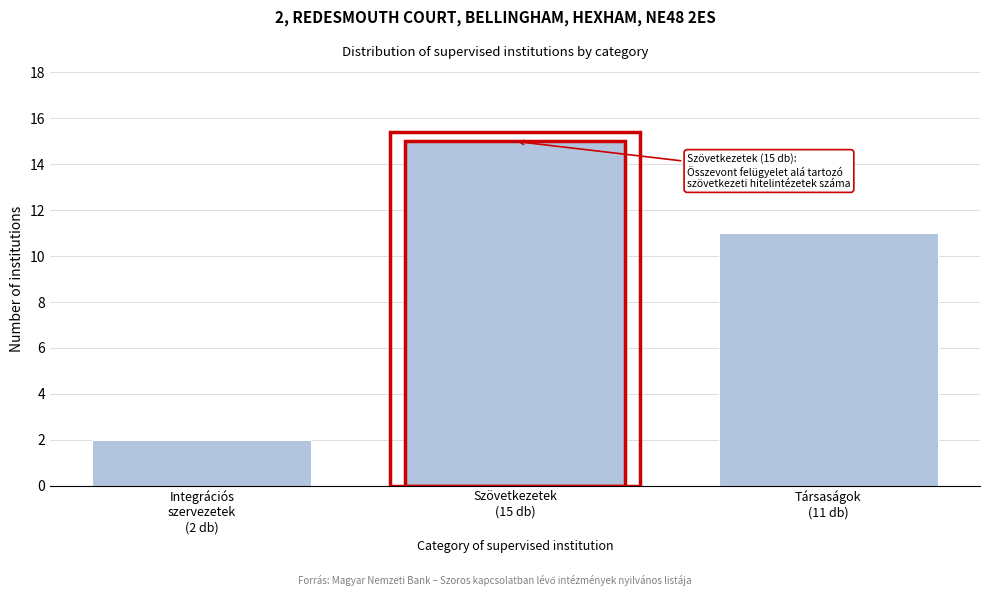

Reading right to left, what are all the values shown in this chart?

11	15	2